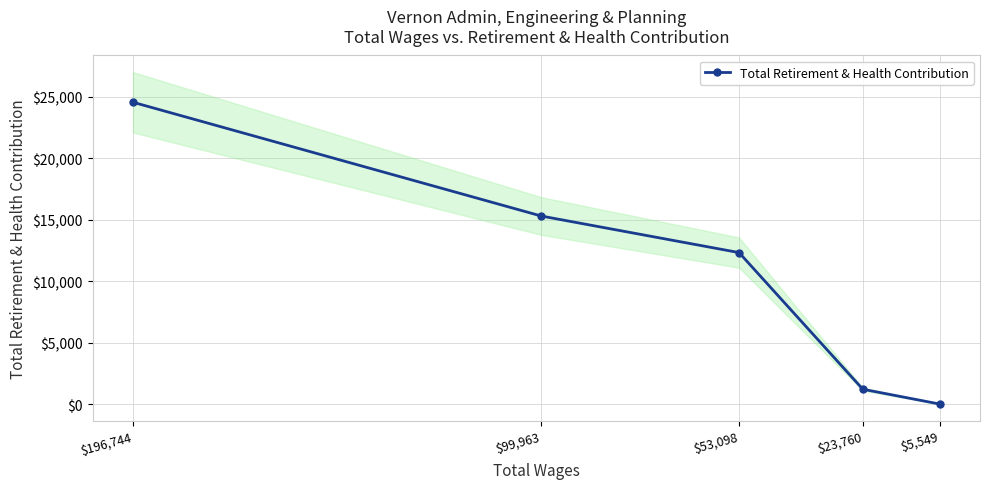

The chart shows a value of -15793 at $5,549. True or false?

False